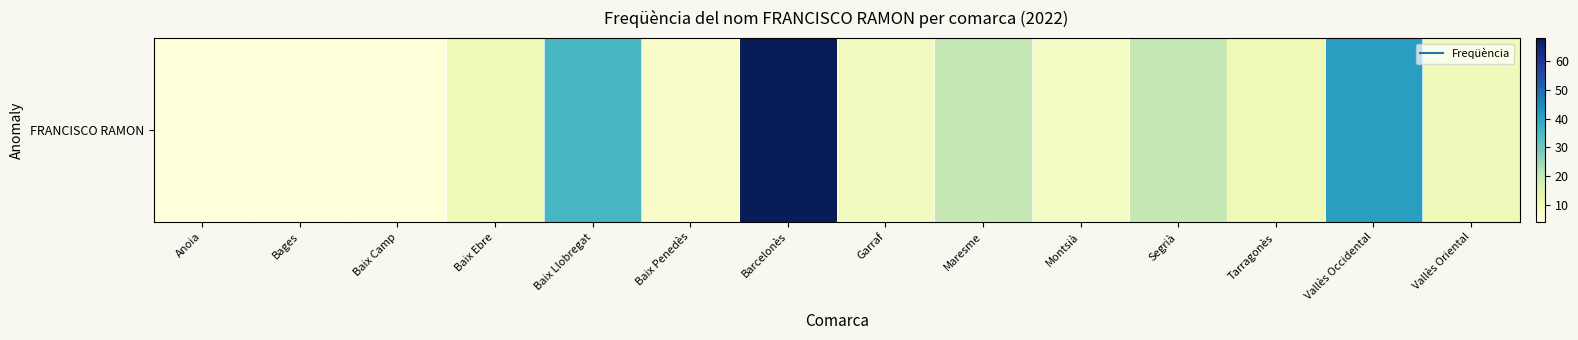

True or false: the data shows 4 at Bages.

True